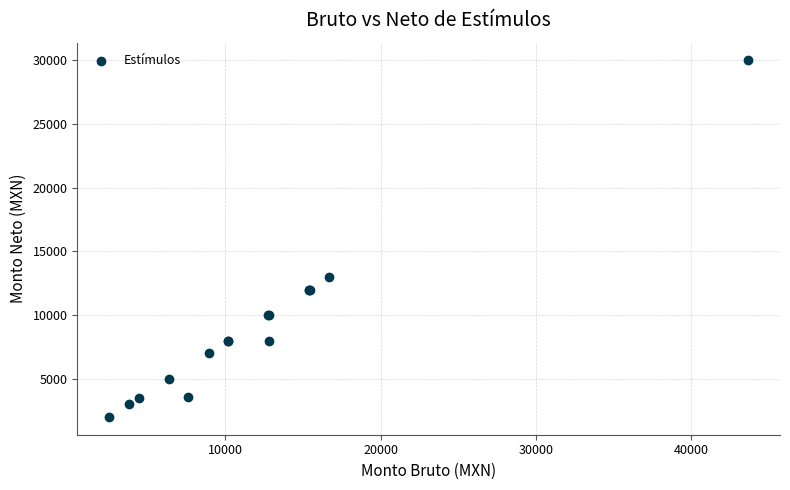

What Y value in the scatter plot is closest to 16000?

13000